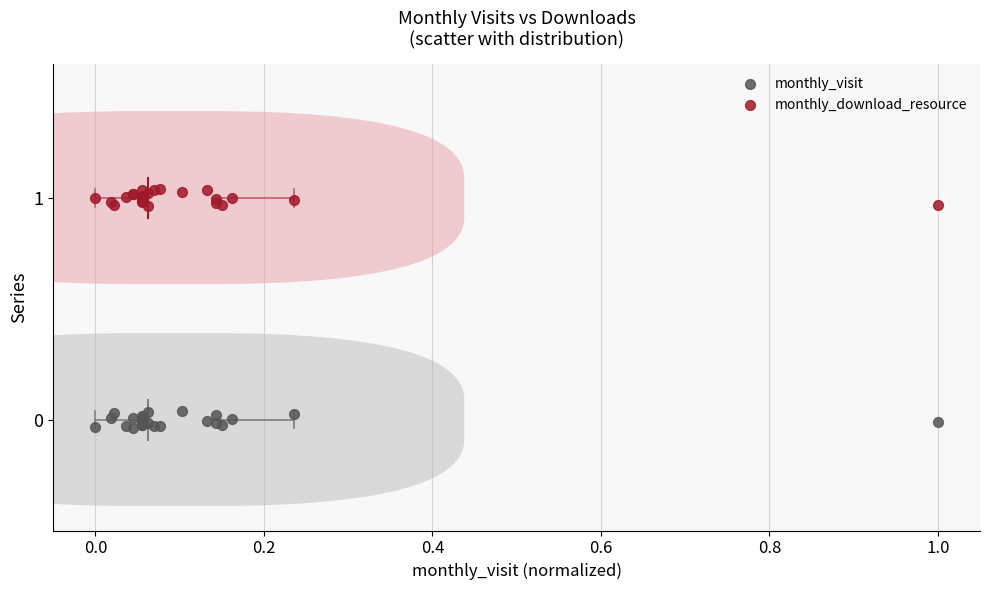

Which series contains the highest Y value?

monthly_download_resource